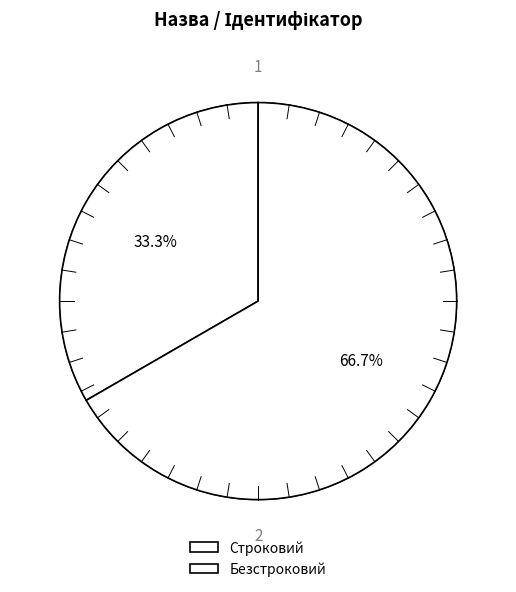

To the nearest percent, what is the combined percentage of Строковий and Безстроковий?

100%